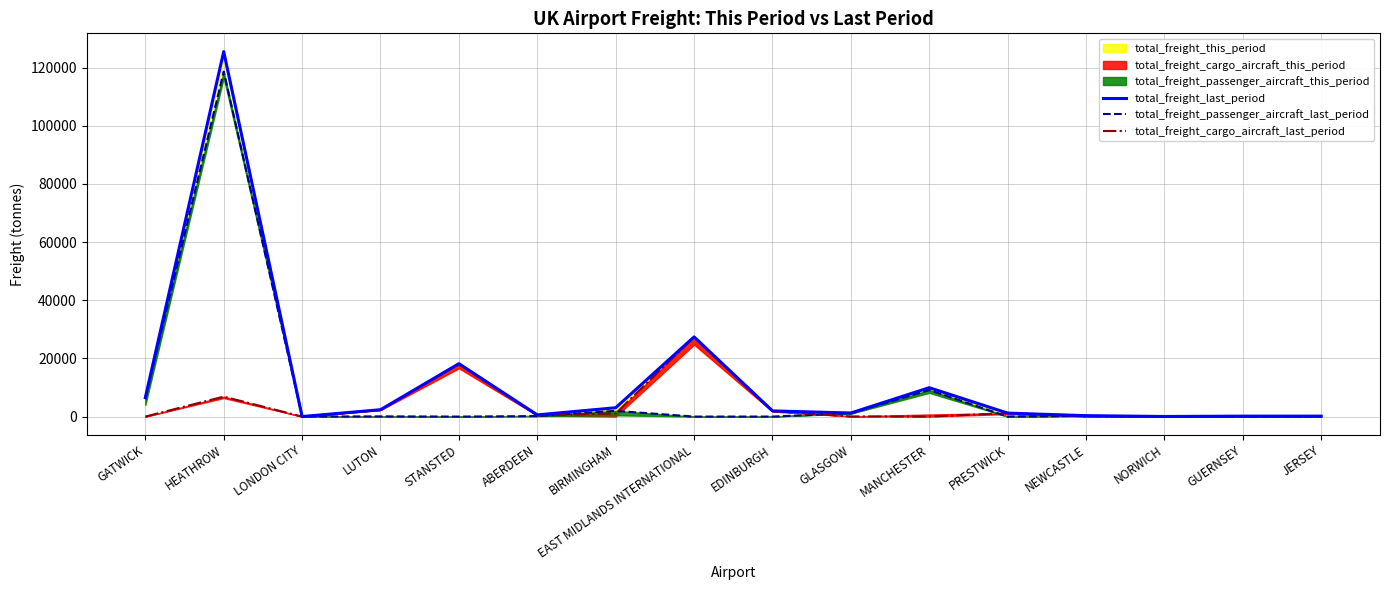

At which label does total_freight_passenger_aircraft_last_period reach its peak?

HEATHROW